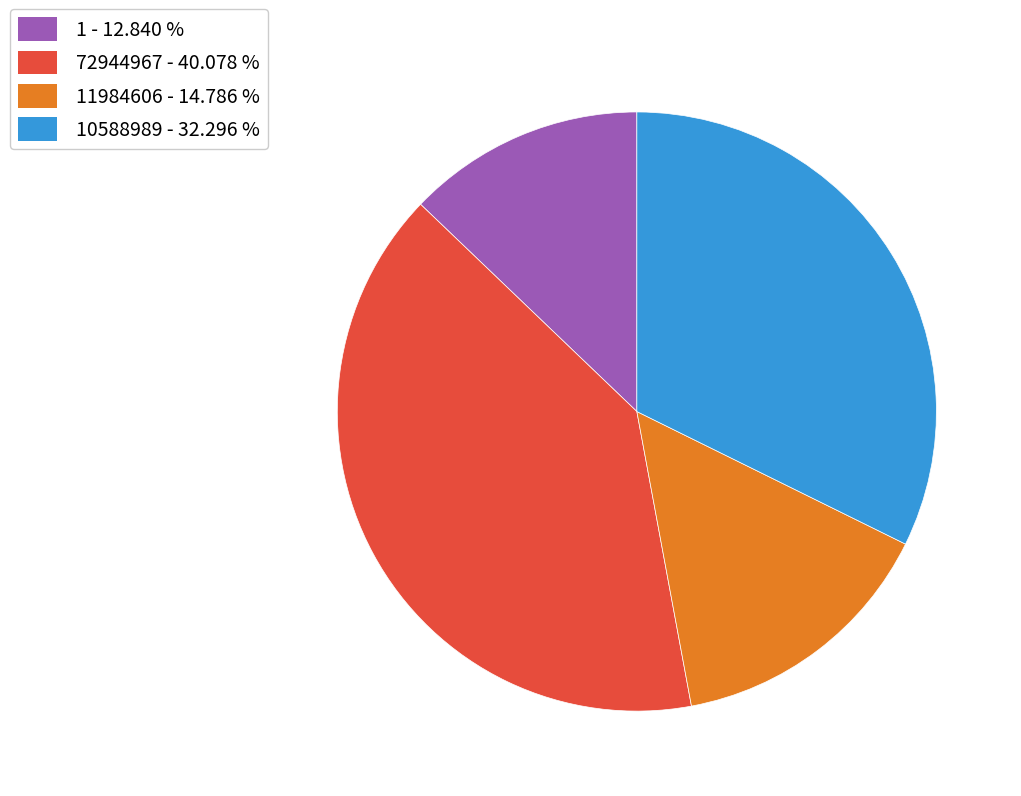

Is 10588989 - 32.296 % the majority of the pie?

No